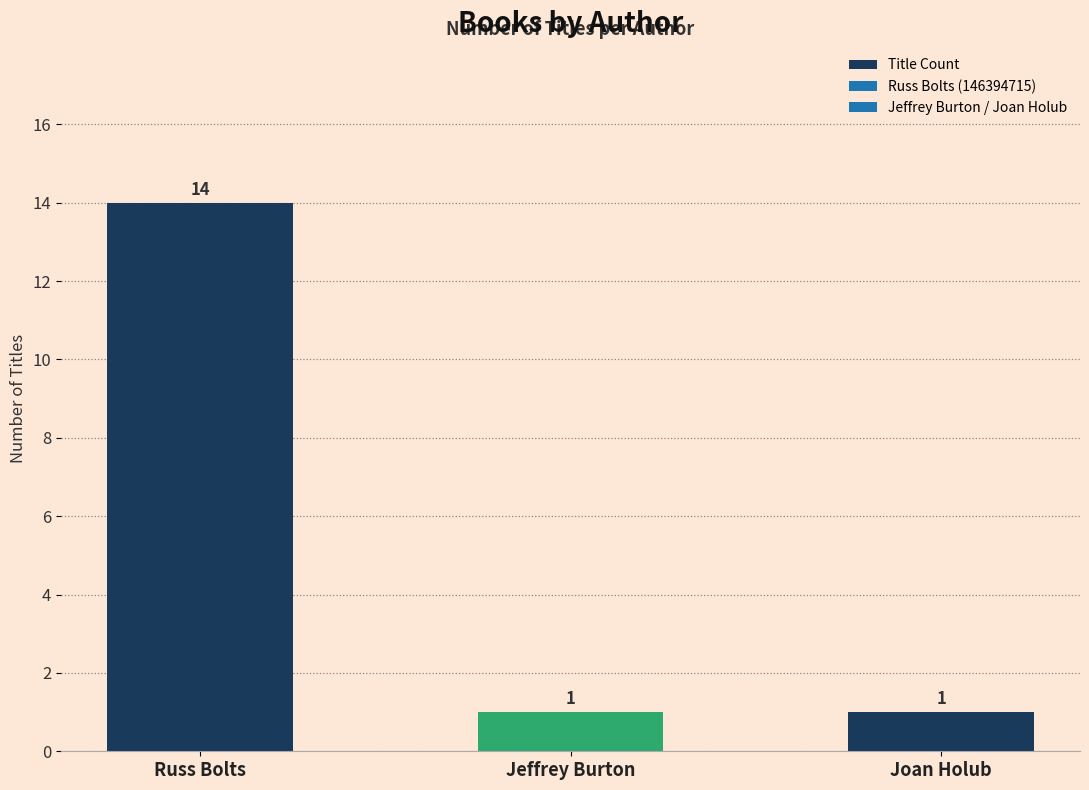

How many values are between 1 and 14?

3